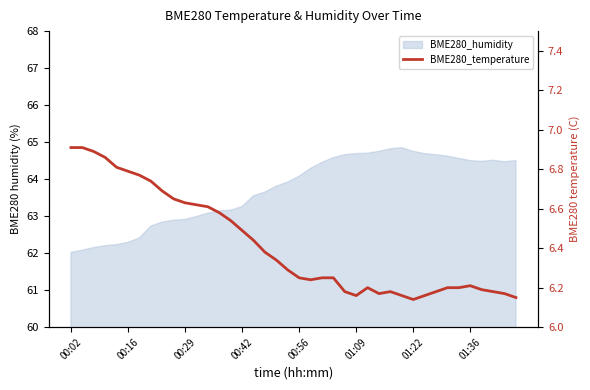

What is the average value?

6.4